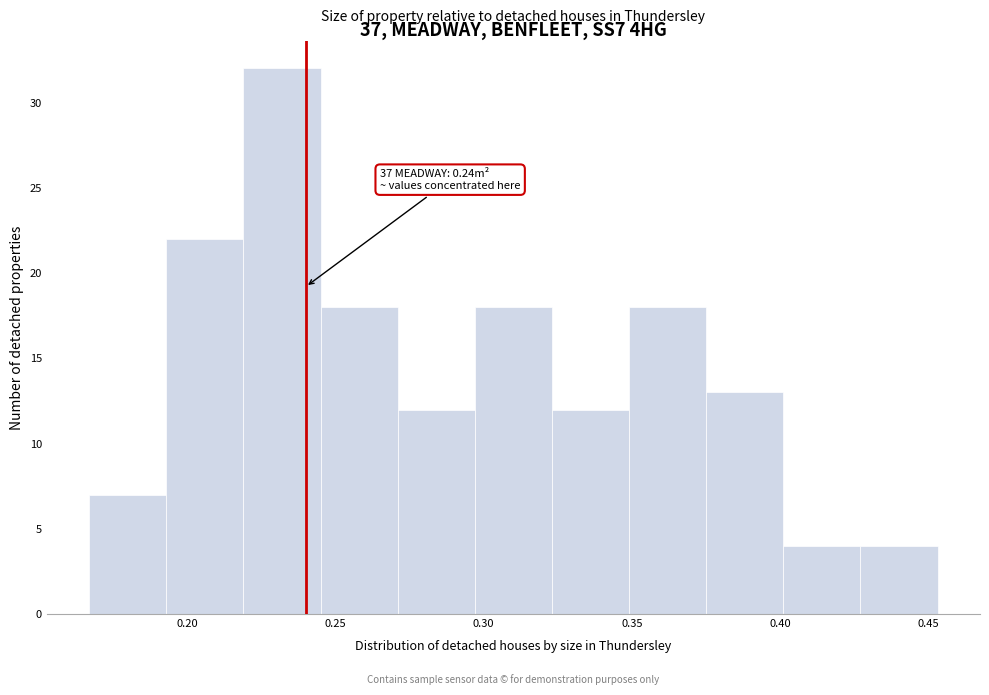

Which range on the x-axis has the tallest bar?

0.219 to 0.245